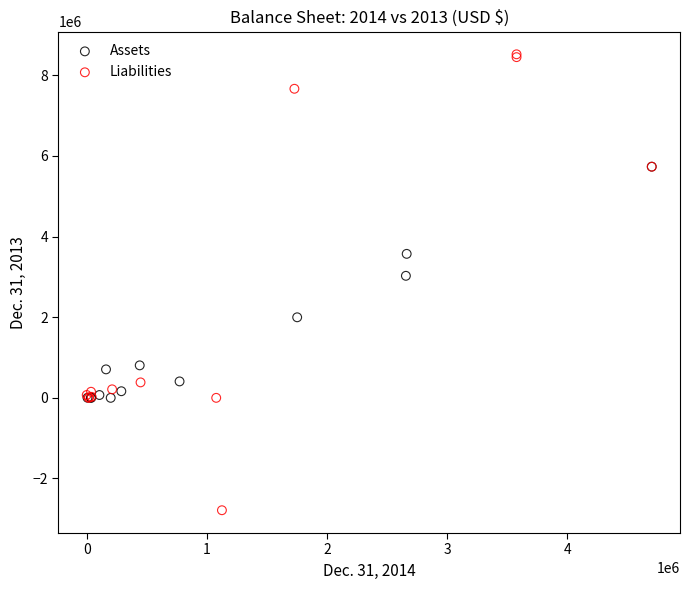

What are all the series names shown in the legend?

Assets, Liabilities